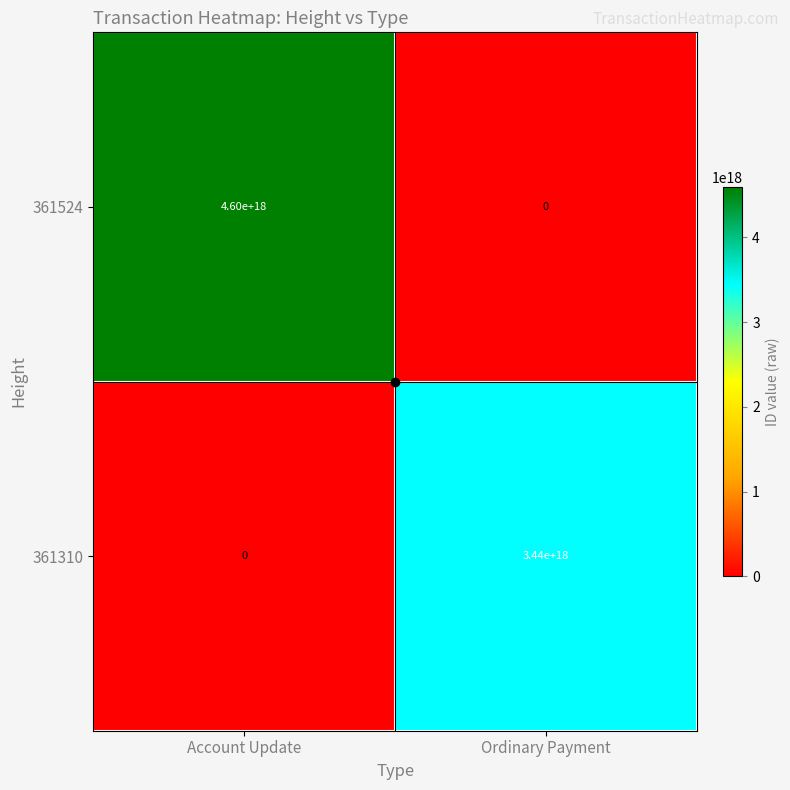

List the labels in order of 361524 value, smallest first.

Ordinary Payment, Account Update